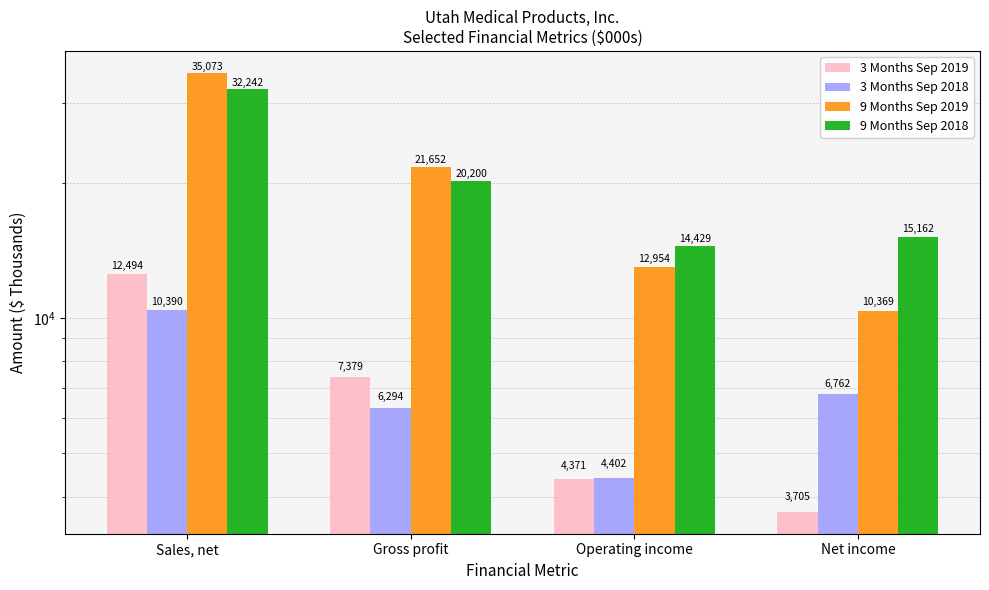

What are all the series names shown in the legend?

3 Months Sep 2019, 3 Months Sep 2018, 9 Months Sep 2019, 9 Months Sep 2018